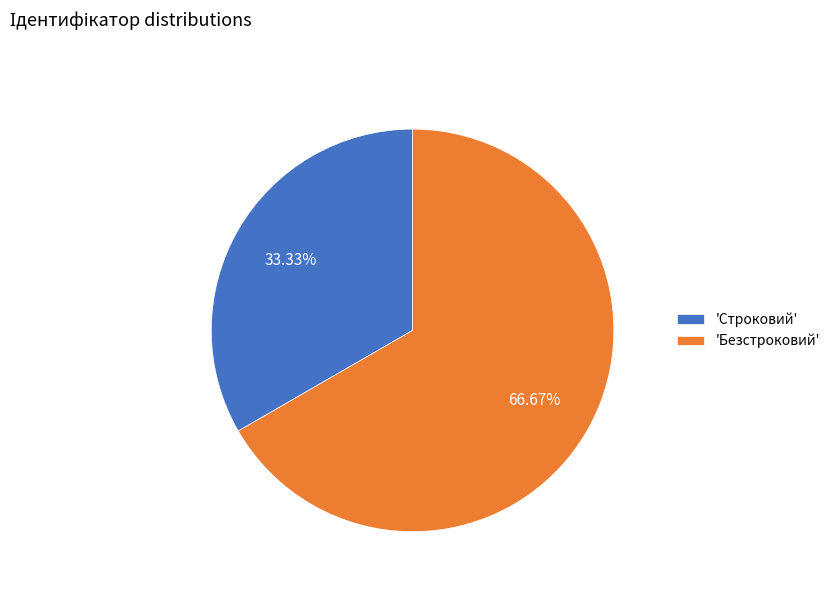

Count the number of slices in the pie.

2